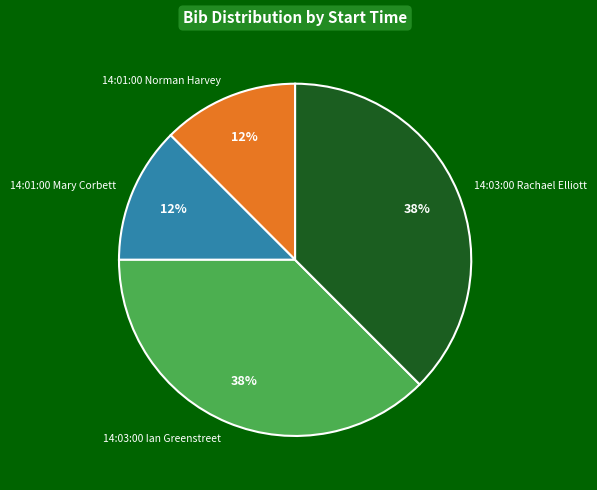

Count the number of slices in the pie.

4